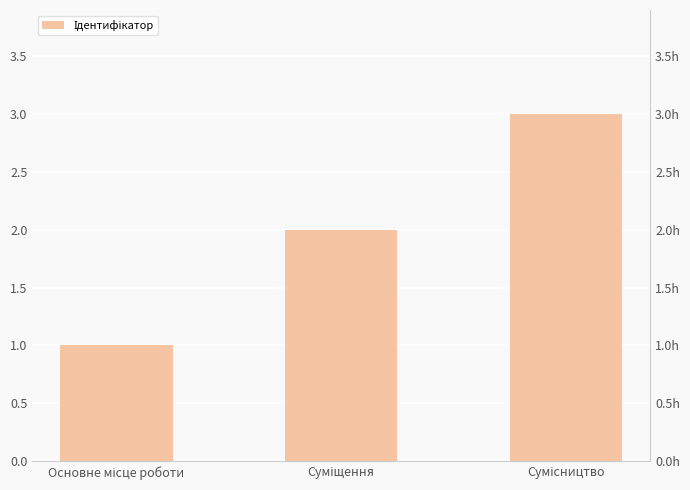

Rank the categories by value from lowest to highest.

Основне місце роботи, Суміщення, Сумісництво